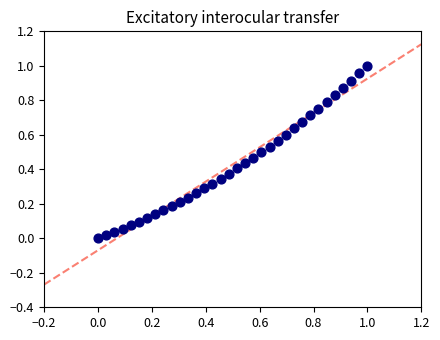

How many data points are displayed?

34